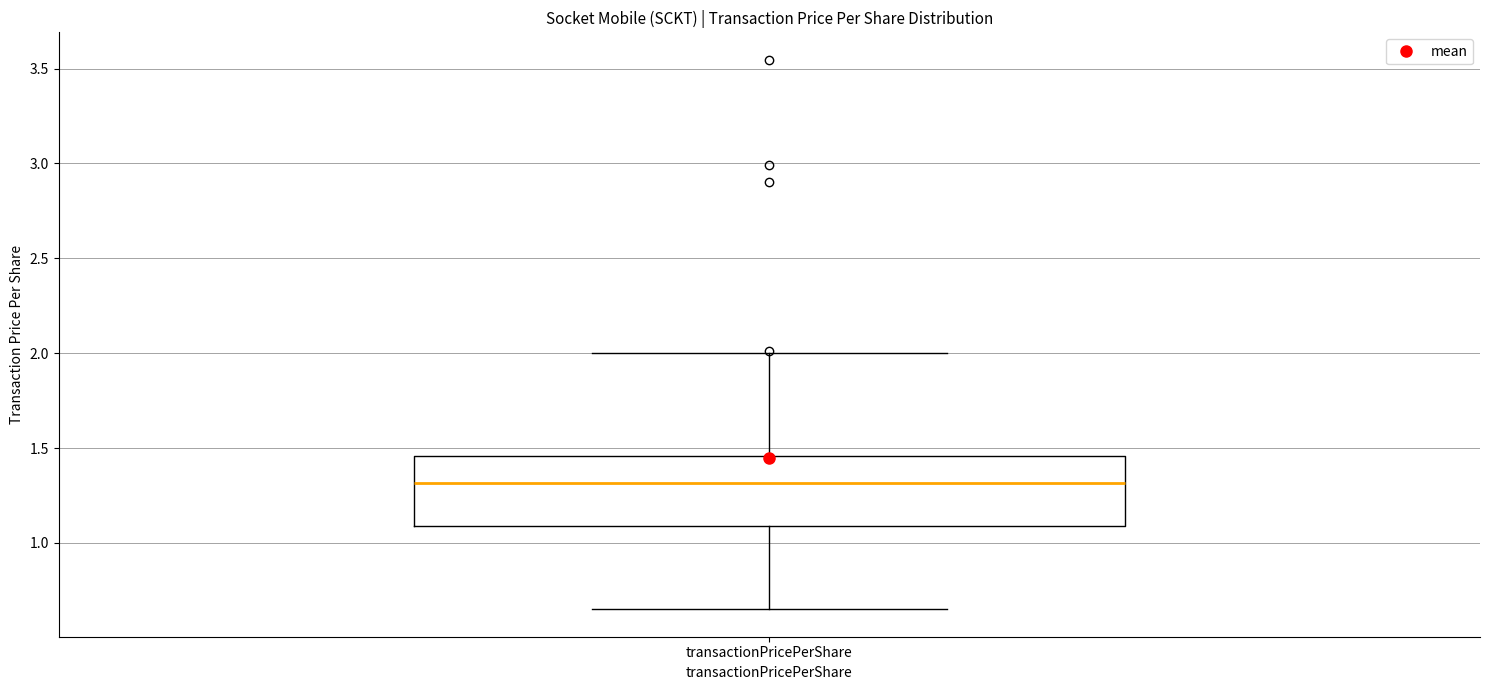

Read this box plot against the y-axis: the position of the median line, the range covered by the box, and the ends of both whiskers. The values are not printed on the chart, so give them approximately, as read against the axis.

median 1.30, box 1.10 to 1.45, whiskers 0.65 to 2.00